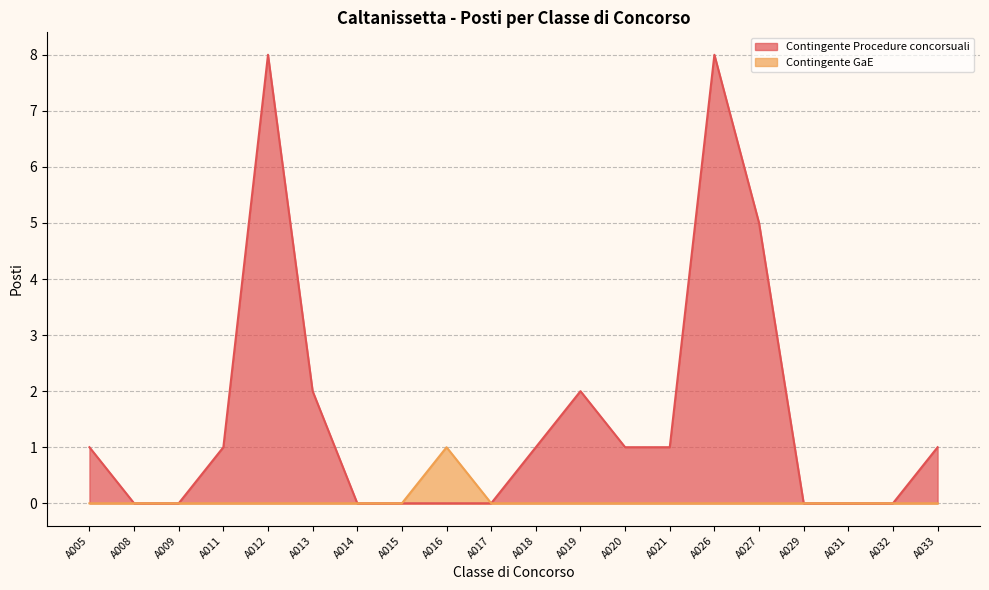

How many positive values does the Contingente Procedure concorsuali series have?

11